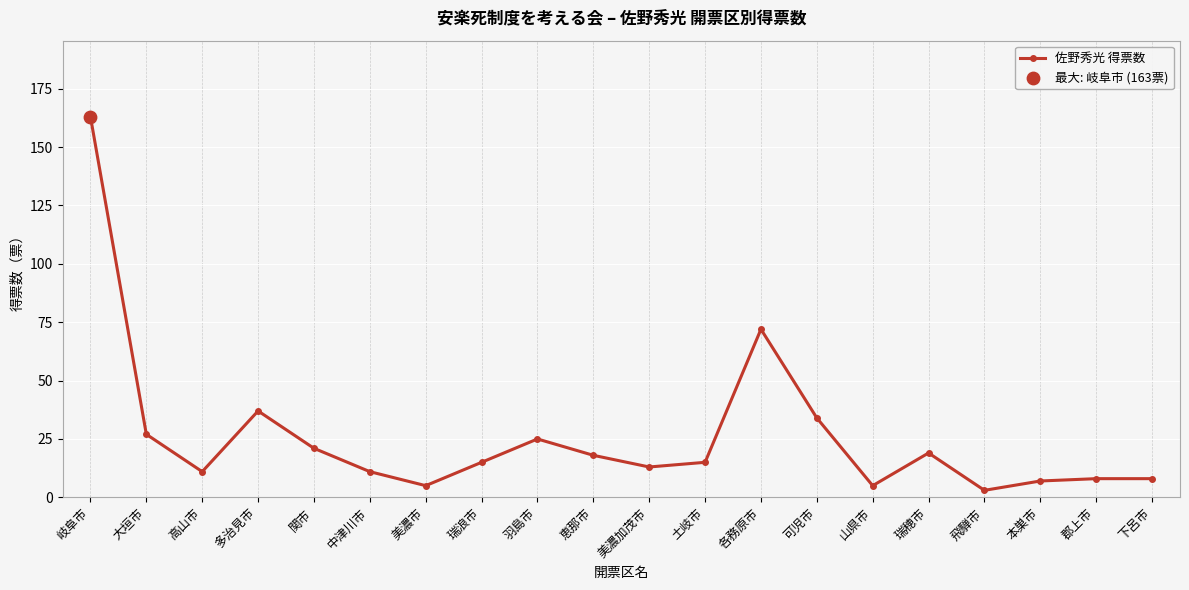

What is the change in value from 山県市 to 下呂市?

+3